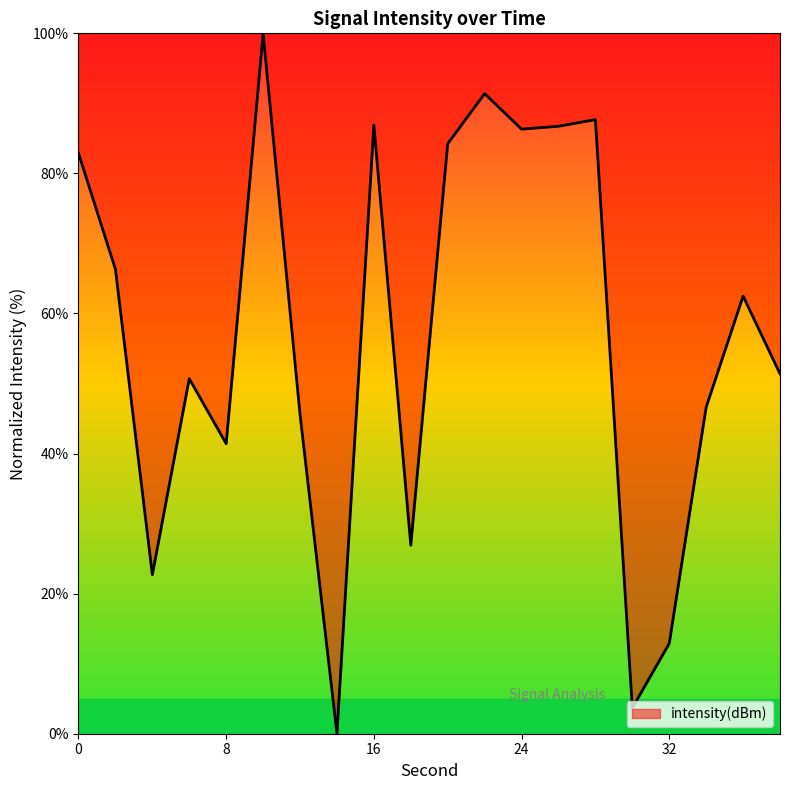

What is the maximum value shown in the chart?

100.0